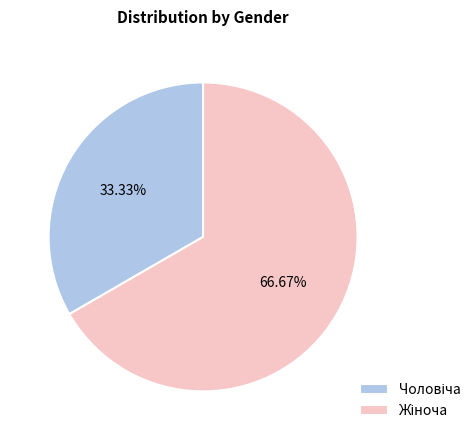

Does any single category account for the majority?

Yes